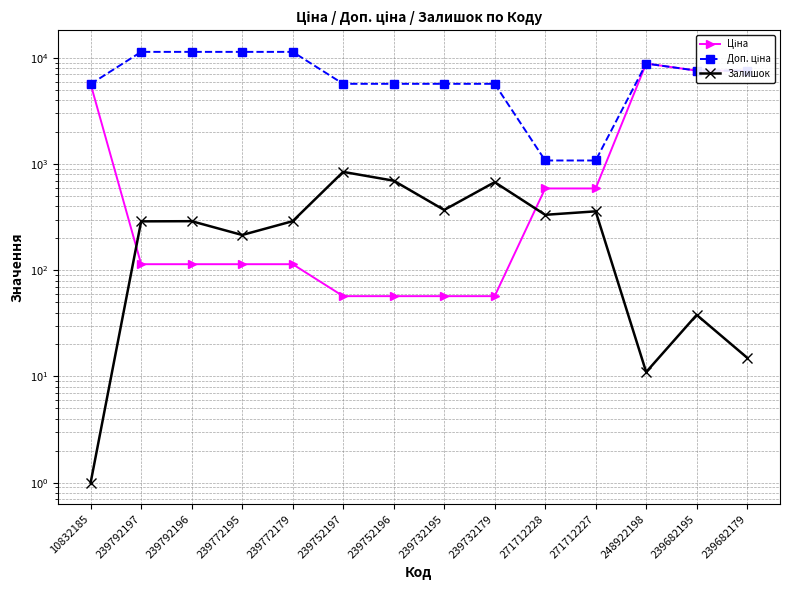

What is the average value of the Доп. ціна series?

7167.6